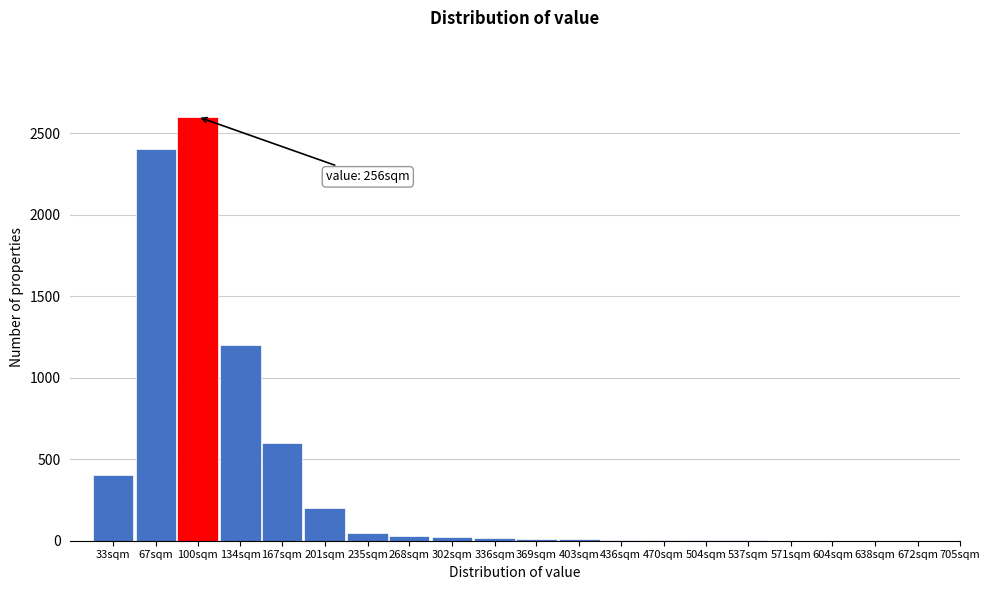

Which label corresponds to the largest value in the chart?

100sqm